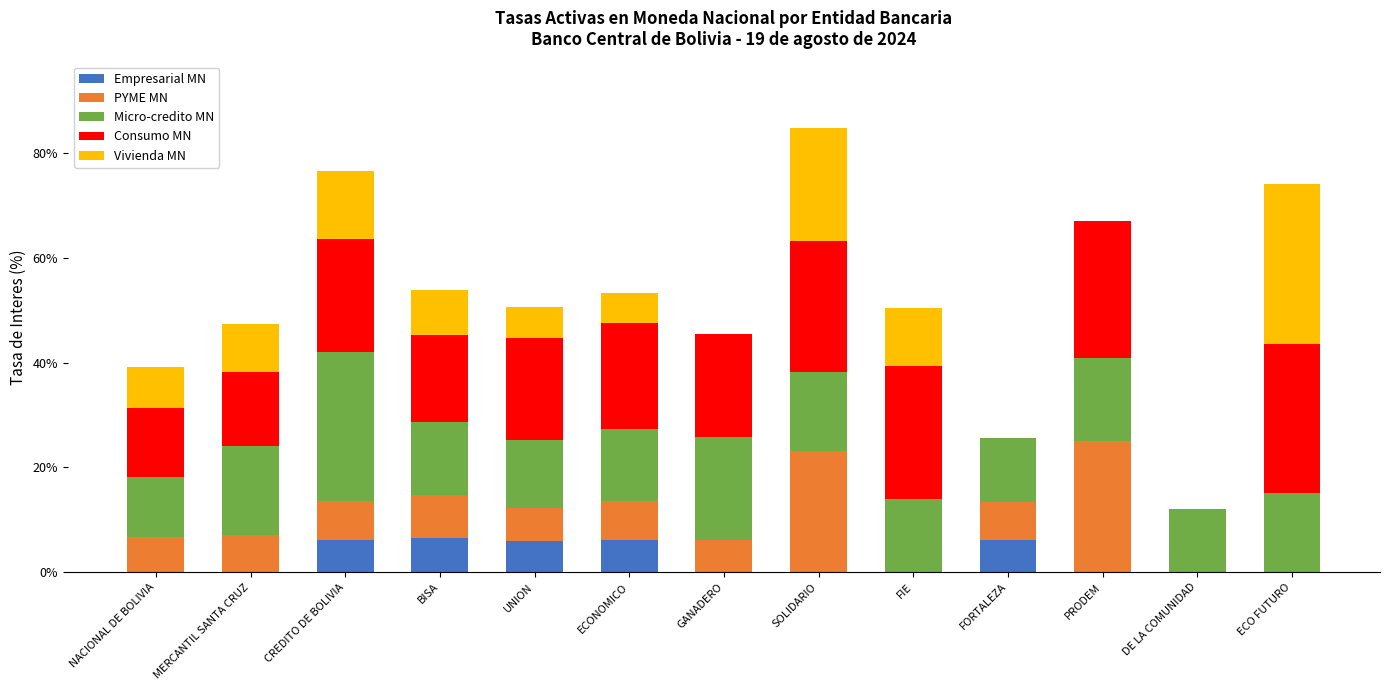

What is the total value across all series at SOLIDARIO?

84.8